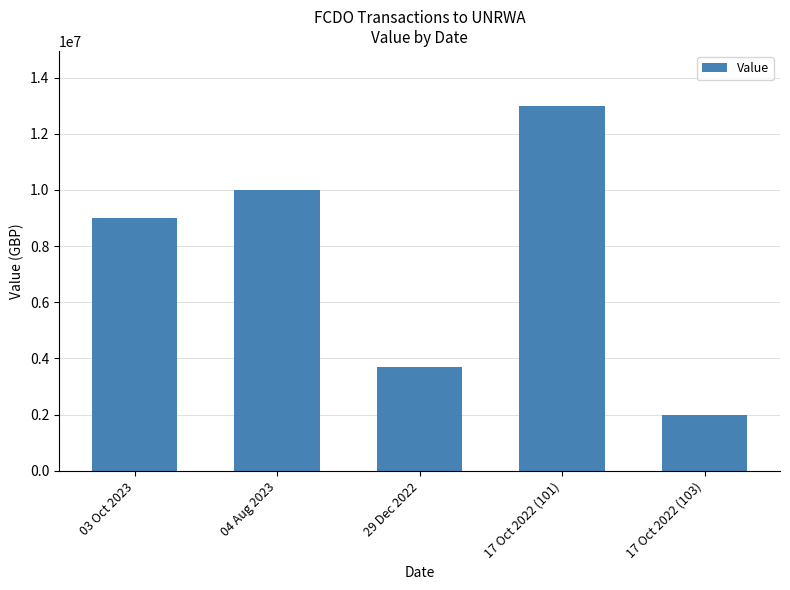

What is the label of the 2nd bar from the right?

17 Oct 2022 (101)